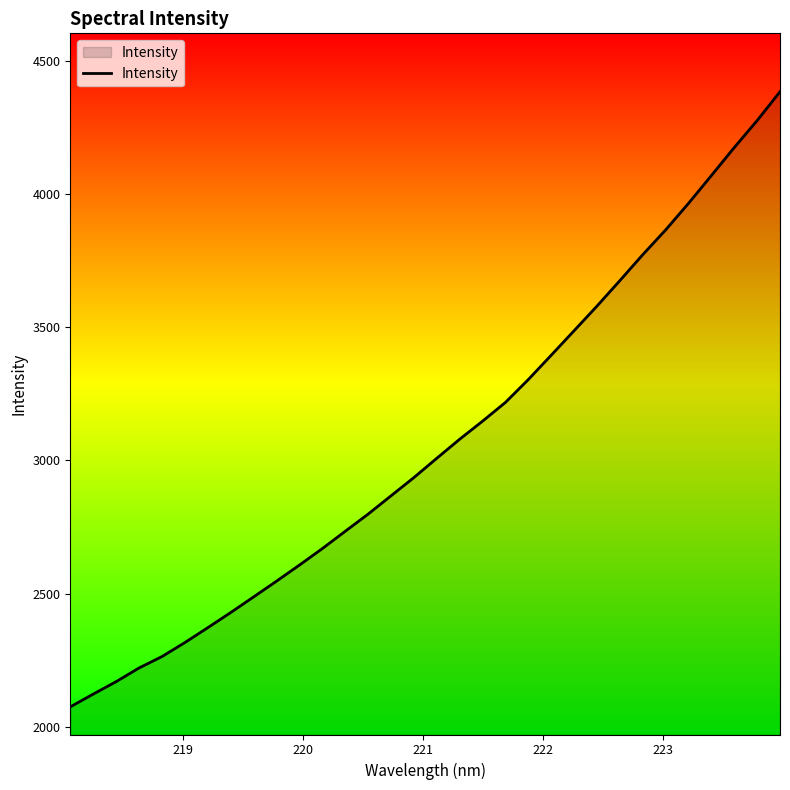

What is the greatest value displayed?

4383.8